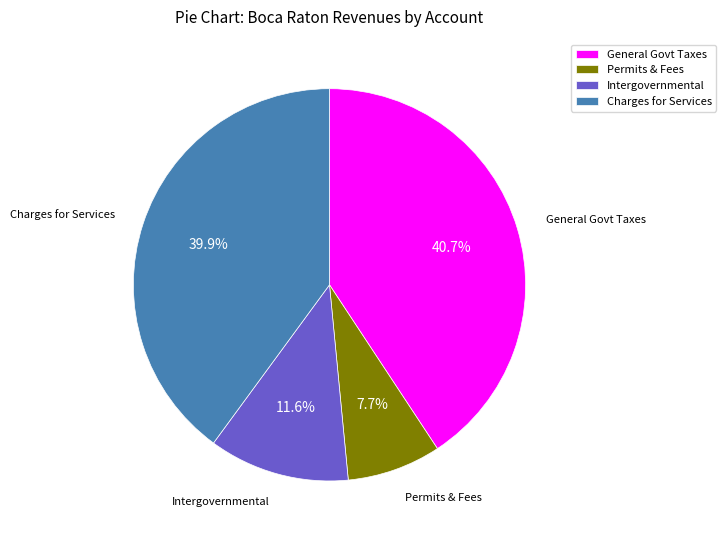

How many slices are in this pie chart?

4